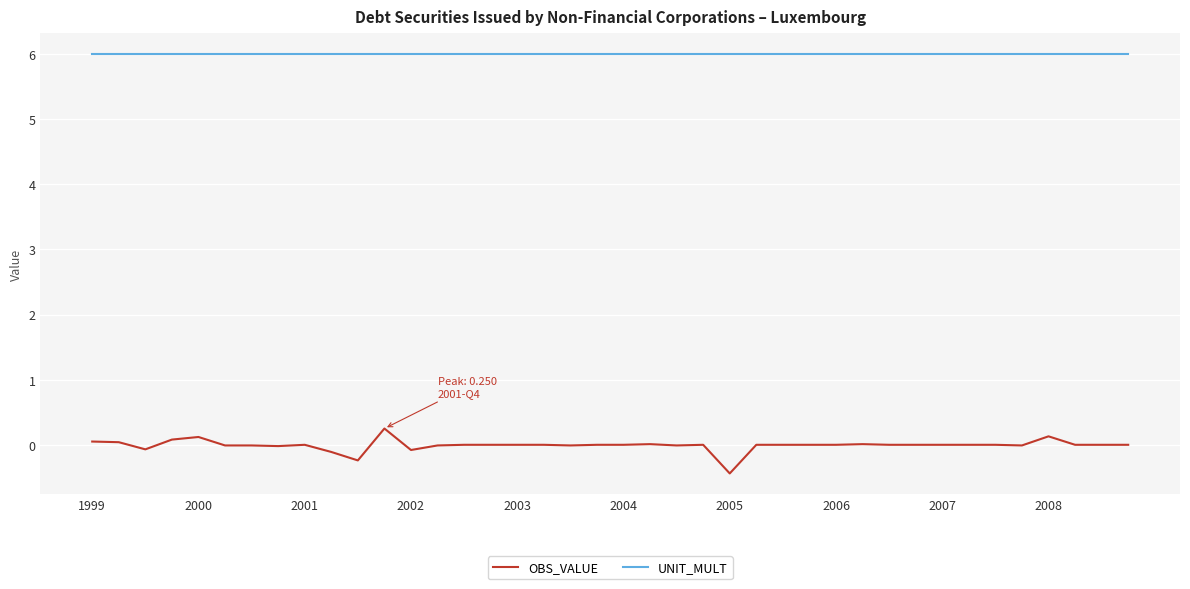

What is the minimum value shown in the chart?

-0.4